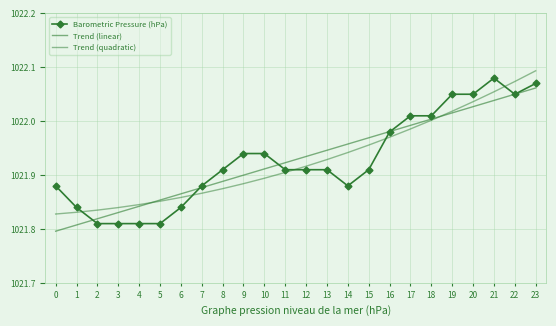

Which category has the highest value across all series?

23